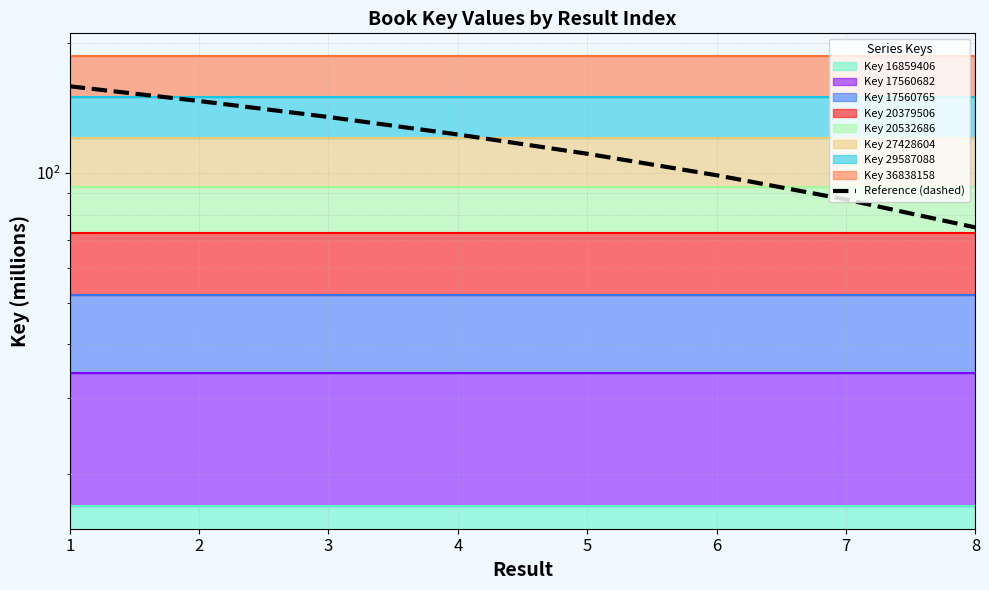

Reading left to right, transcribe all the data shown in this chart.

1=158.7	2=146.7	3=134.7	4=122.7	5=110.7	6=98.7	7=86.7	8=74.7